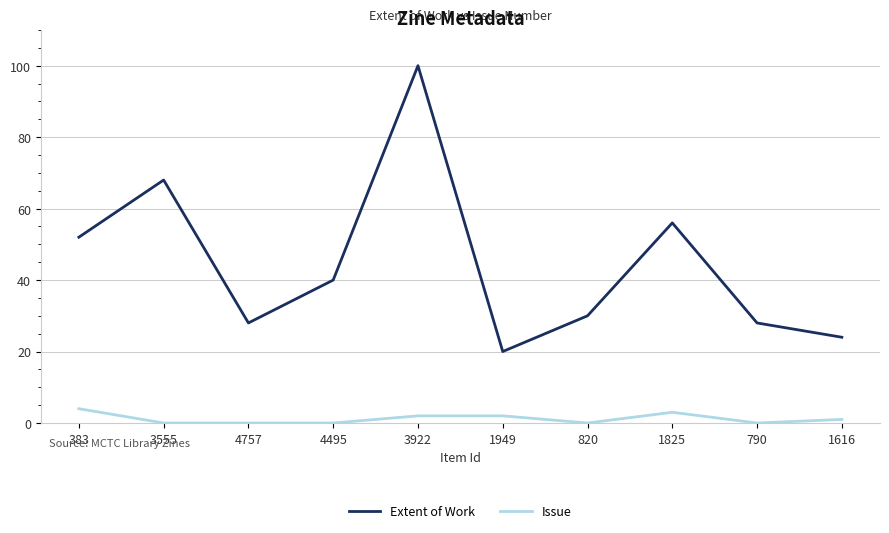

What is the difference between the second highest and second lowest values in the Issue series?

3